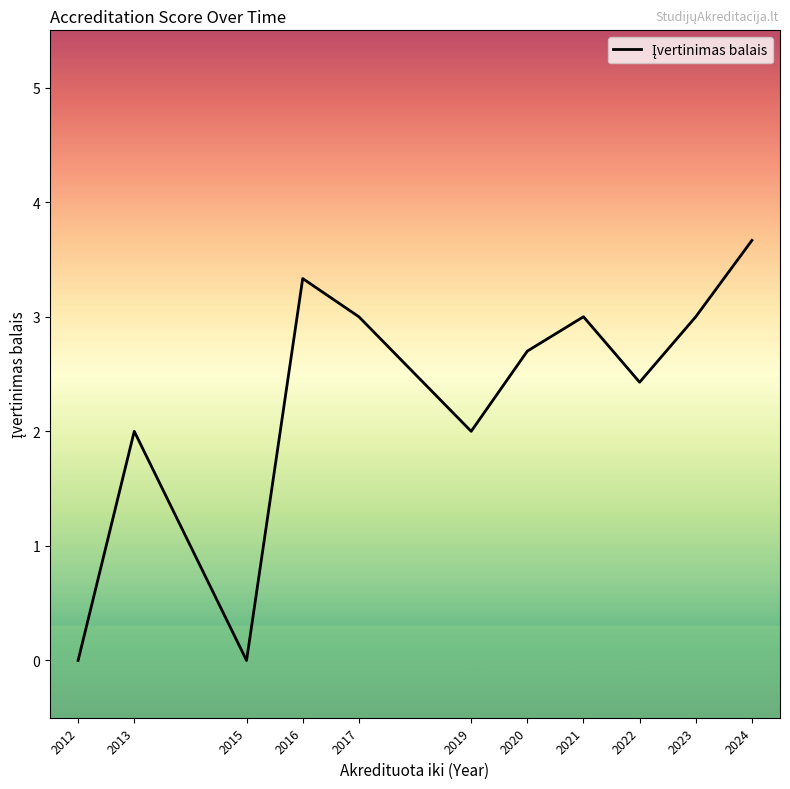

How many series are shown in this chart?

1